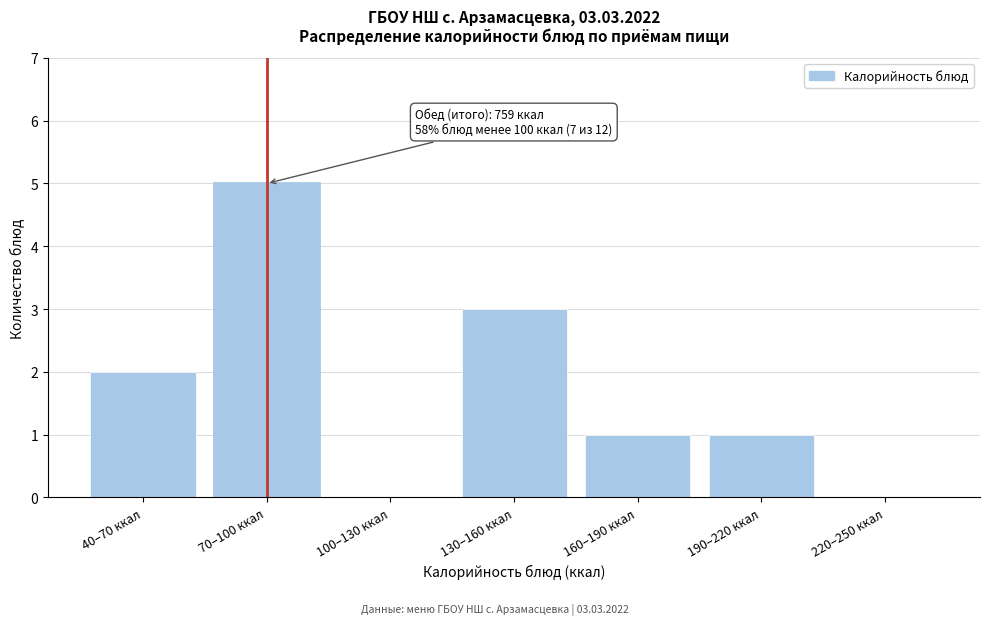

Reading left to right, transcribe all the data shown in this chart.

40–70 ккал=2	70–100 ккал=5	100–130 ккал=0	130–160 ккал=3	160–190 ккал=1	190–220 ккал=1	220–250 ккал=0